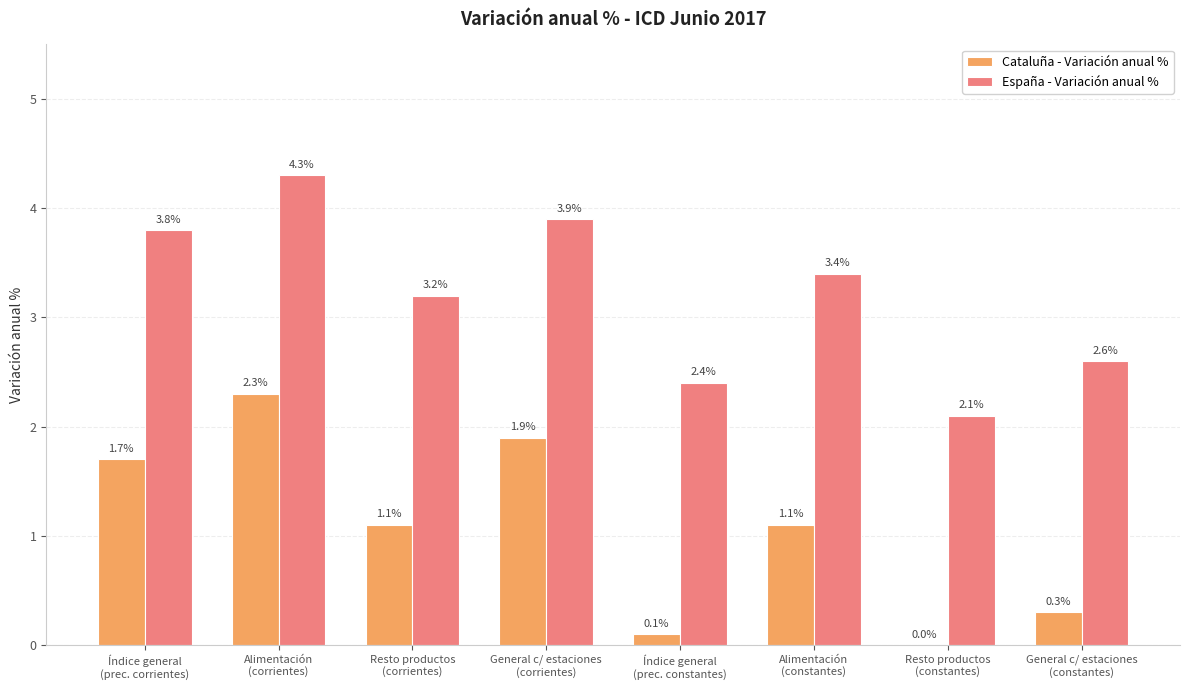

Reading right to left, extract all data points from this chart.

Cataluña - Variación anual %: 0.3	0.0	1.1	0.1	1.9	1.1	2.3	1.7
España - Variación anual %: 2.6	2.1	3.4	2.4	3.9	3.2	4.3	3.8